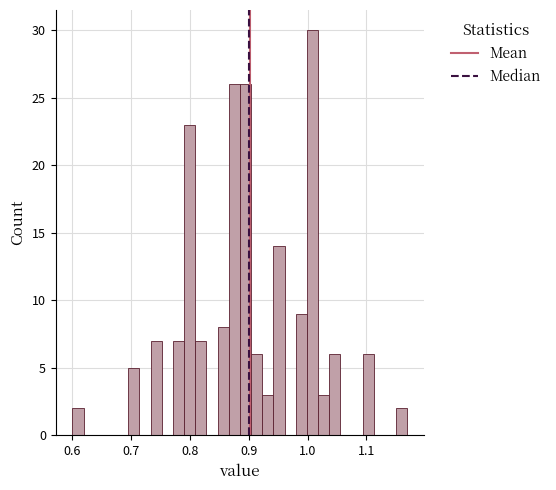

Read against the x-axis, roughly where is the centre of the tallest bar?

1.01